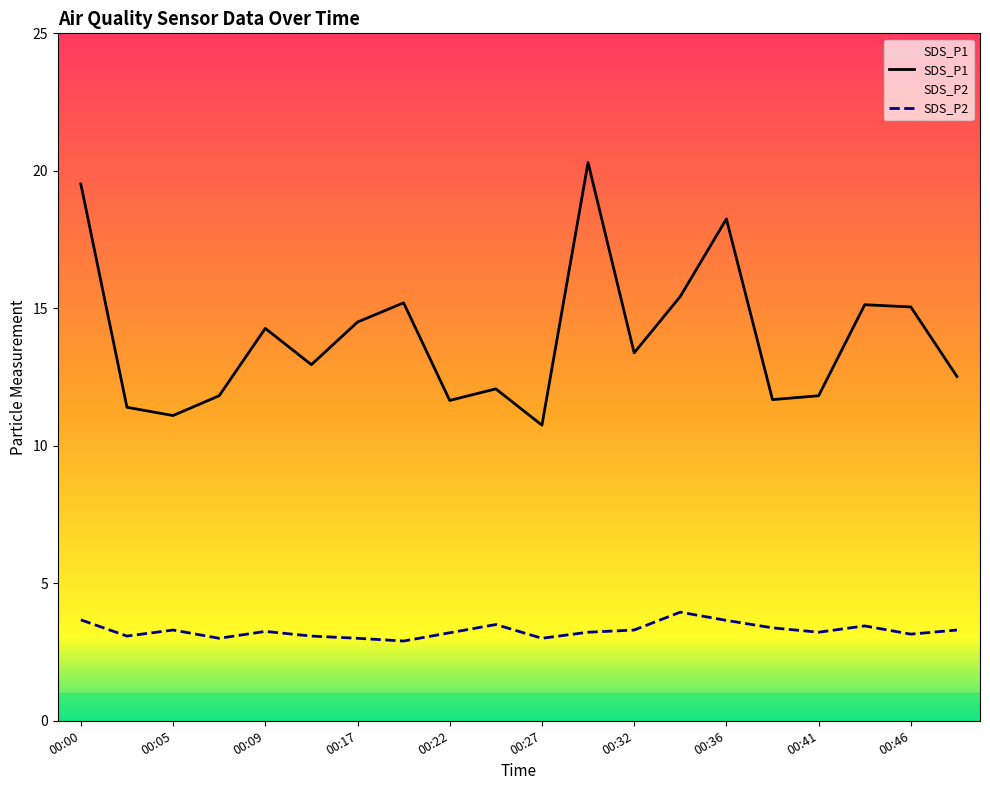

What are all the series names shown in the legend?

SDS_P1, SDS_P2